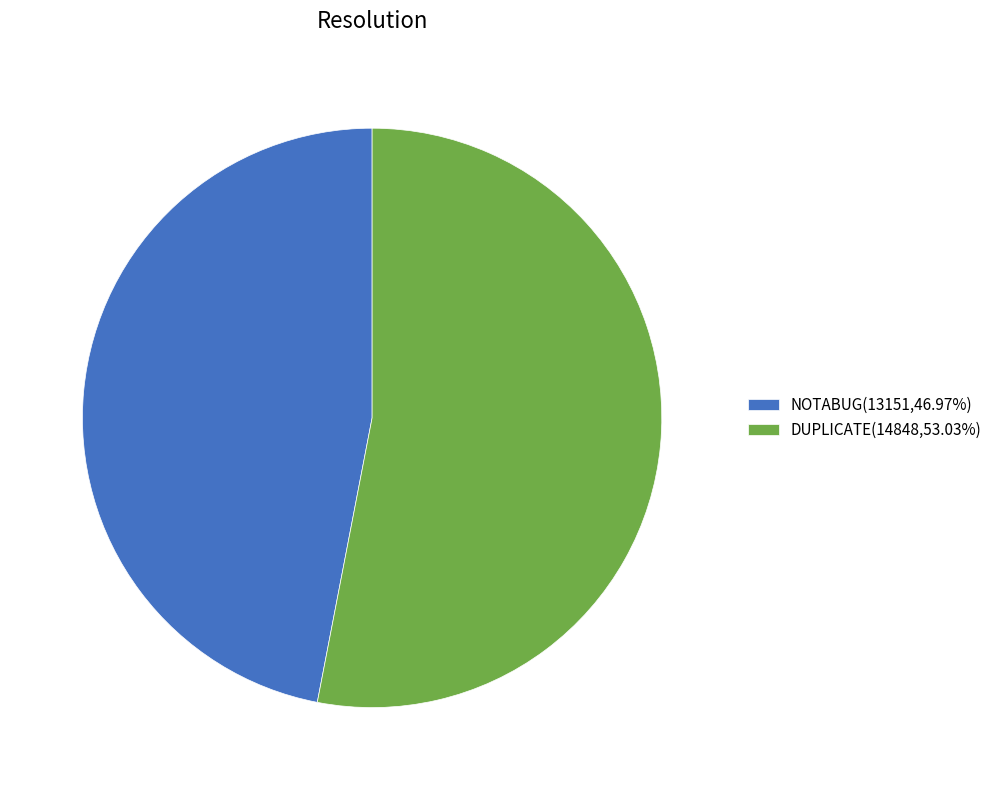

Do DUPLICATE(14848,53.03%) and NOTABUG(13151,46.97%) together represent more than half of the pie?

Yes